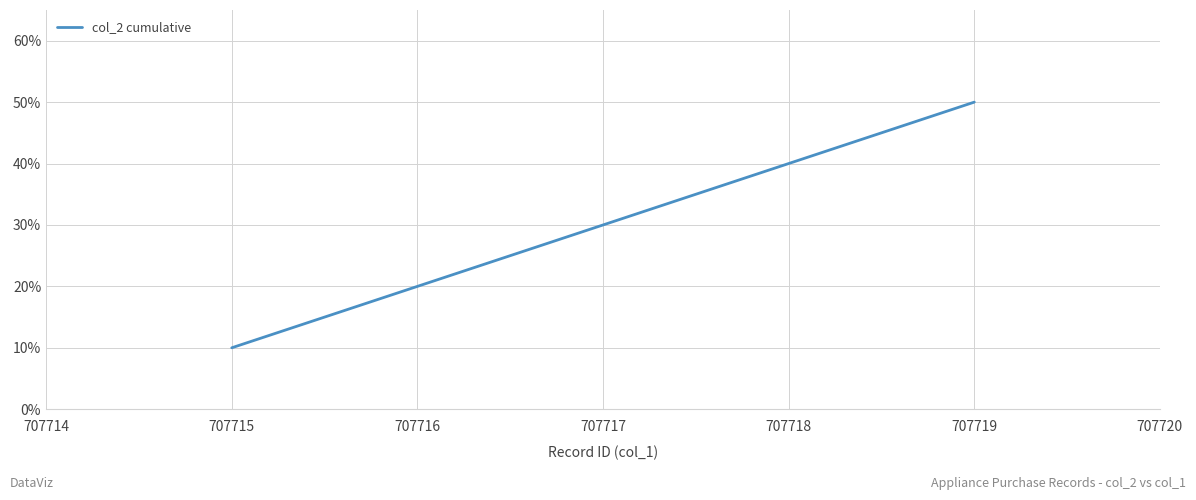

Does the chart have visible grid lines?

Yes